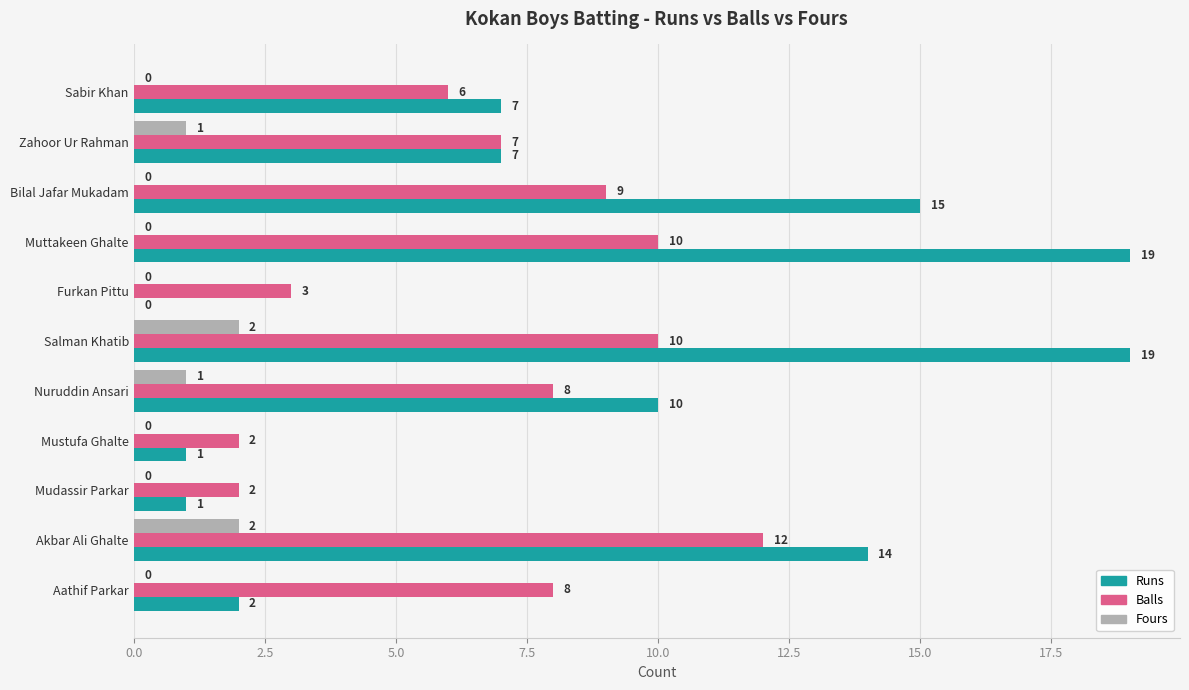

Which series has the largest total across all categories?

Runs